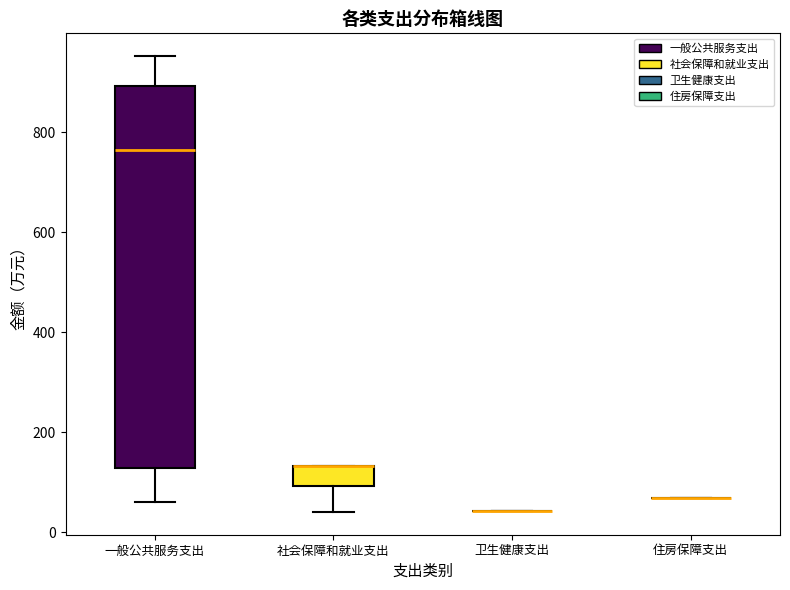

Which box is the tallest, from its lower edge to its upper edge?

一般公共服务支出